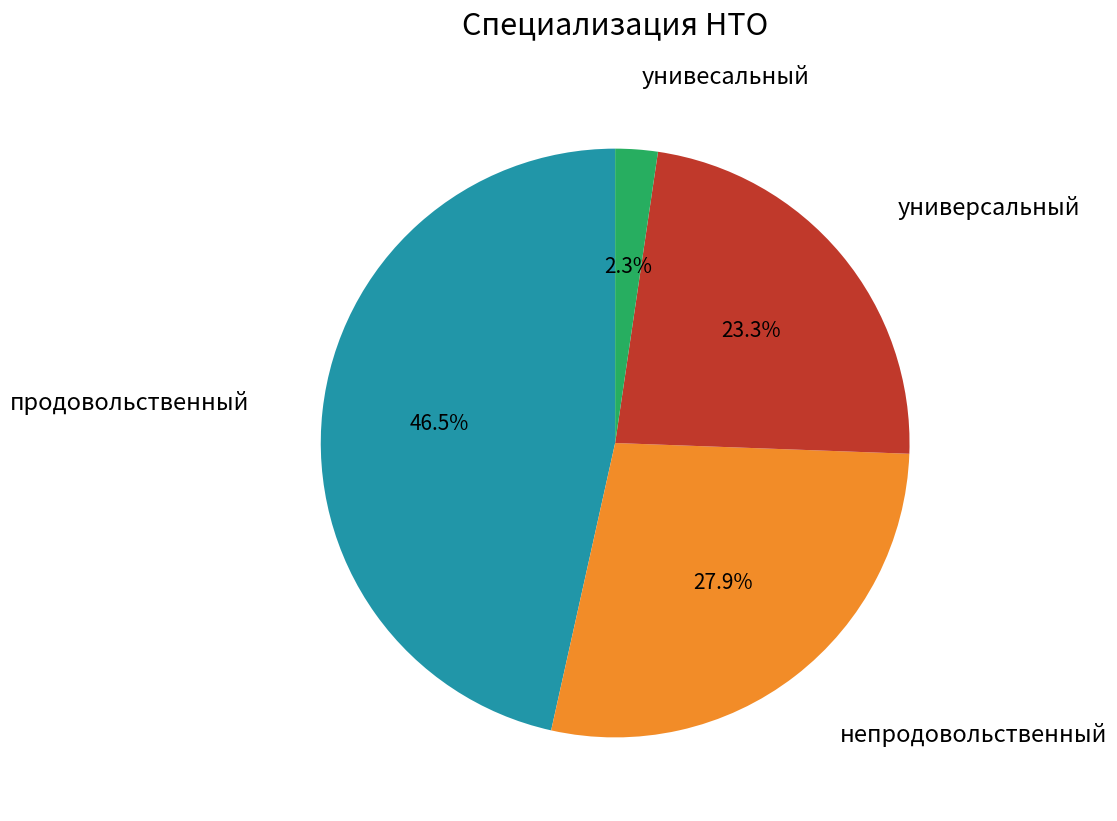

Is there any slice that represents more than half of the pie?

No